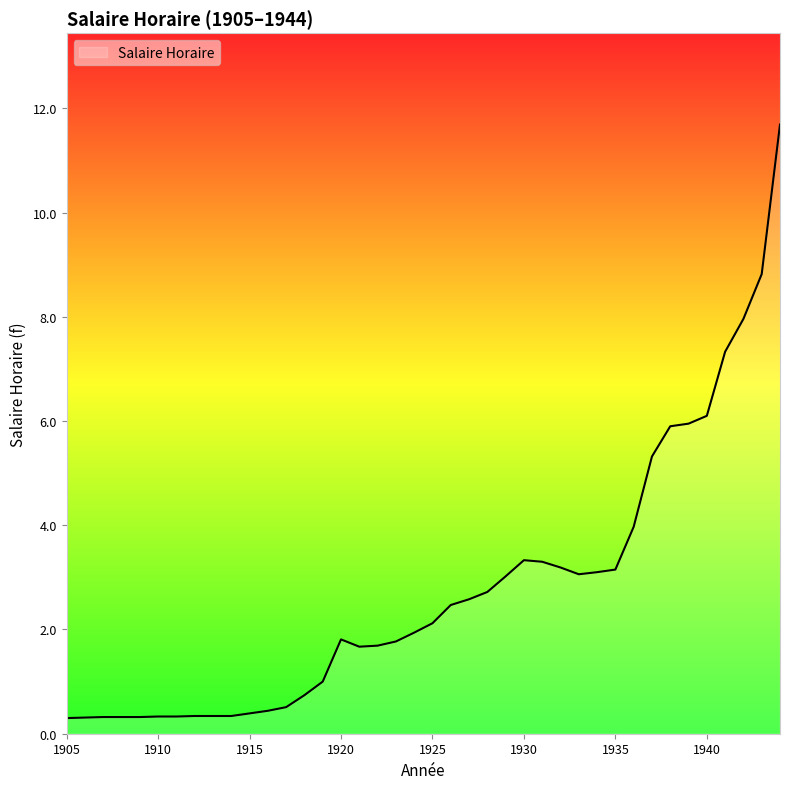

What is the smallest value displayed?

0.3